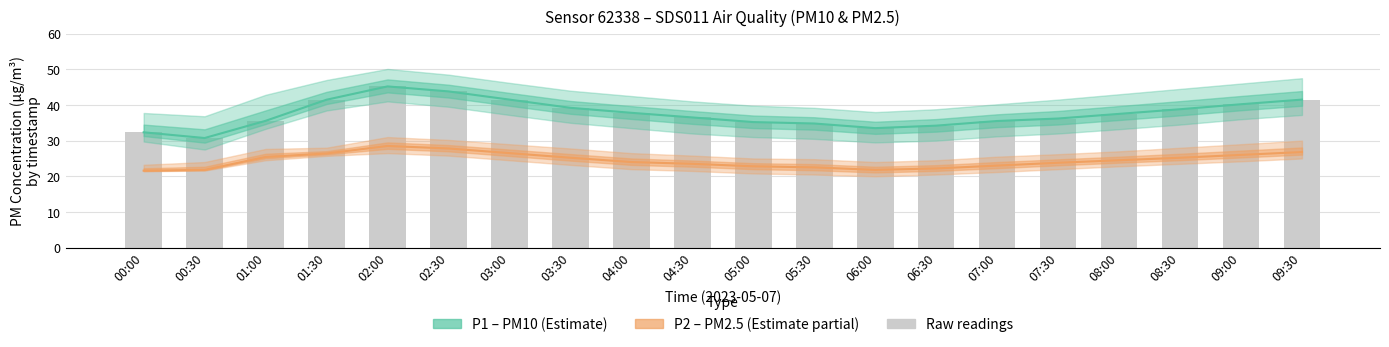

At which category is the sum across all series the highest?

02:00